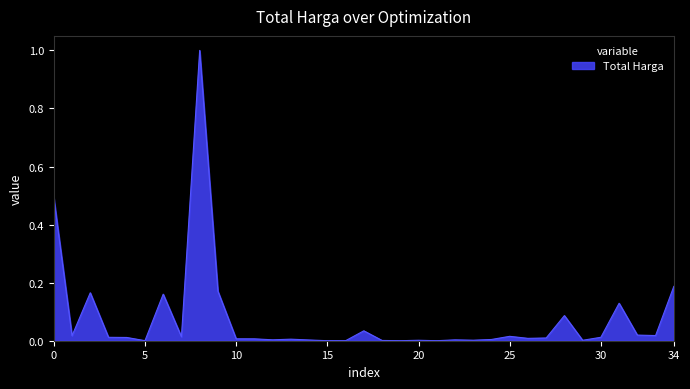

What is the maximum value shown in the chart?

1.0